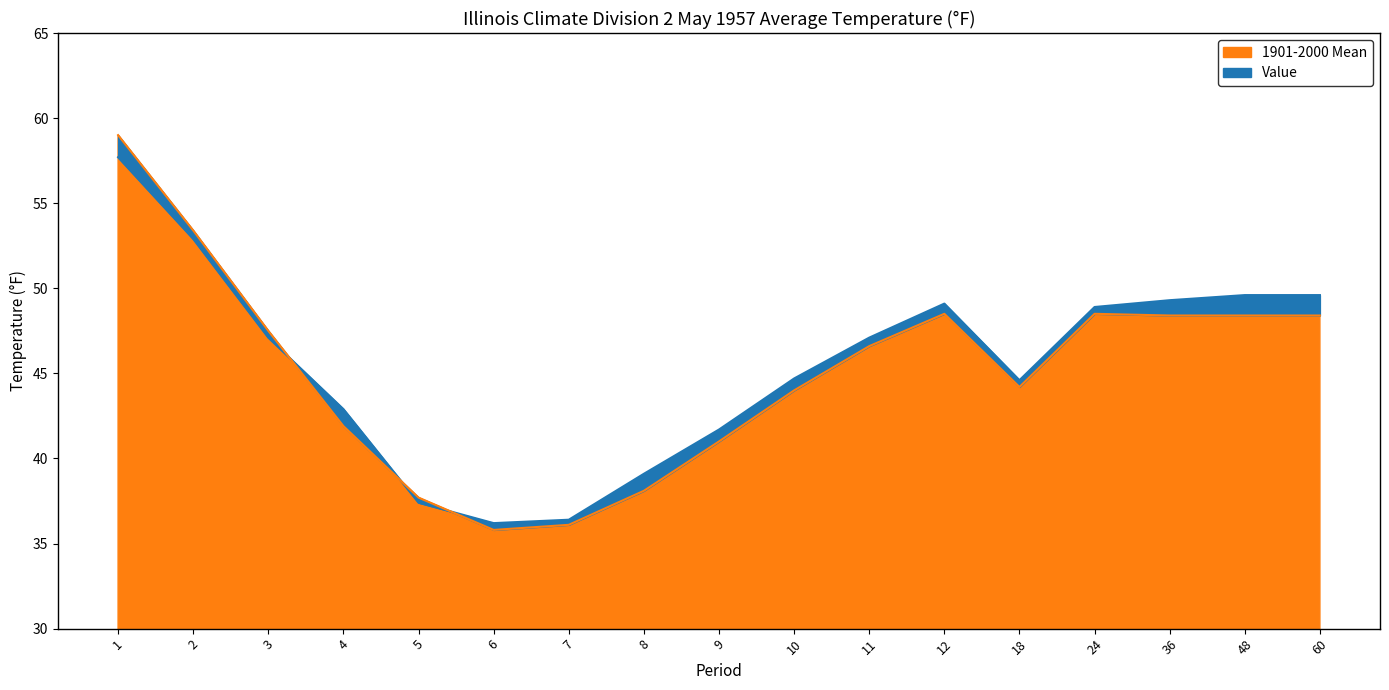

Read the 1901-2000 Mean value at 3.

47.5